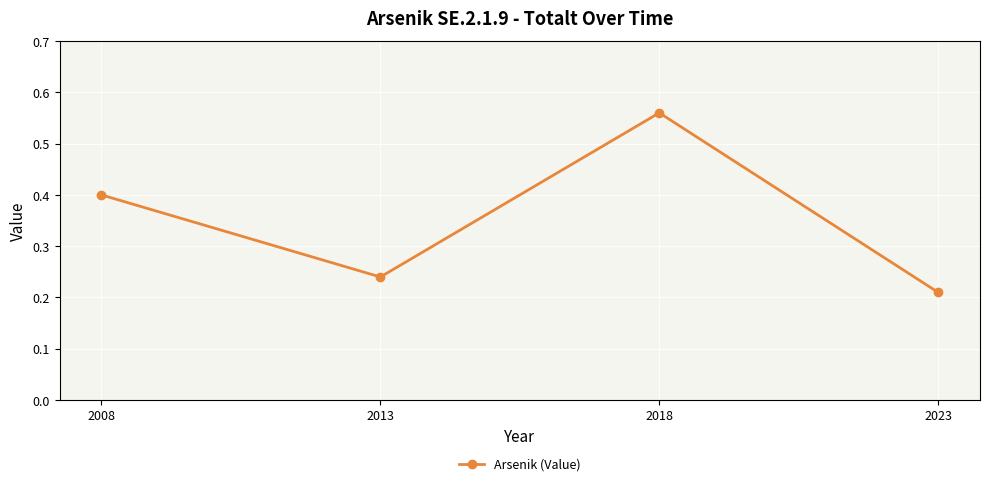

List the labels in order of value, smallest first.

2023, 2013, 2008, 2018